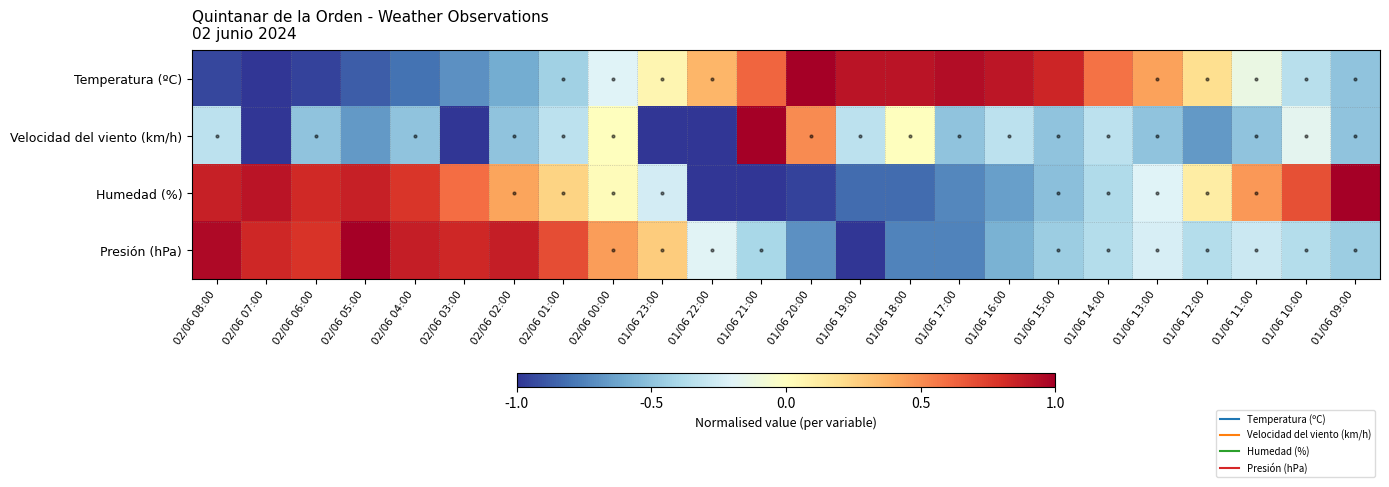

Which series has the largest range (max minus min)?

Temperatura (ºC)